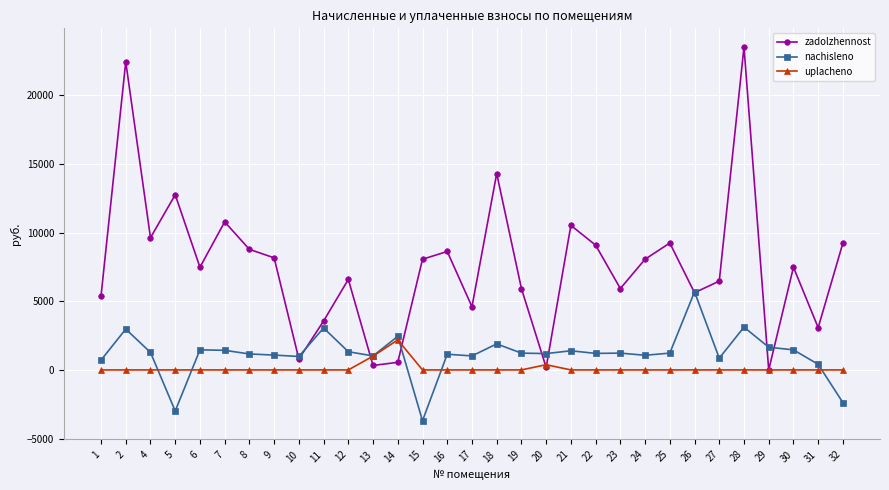

Where is the first local maximum for nachisleno?

2